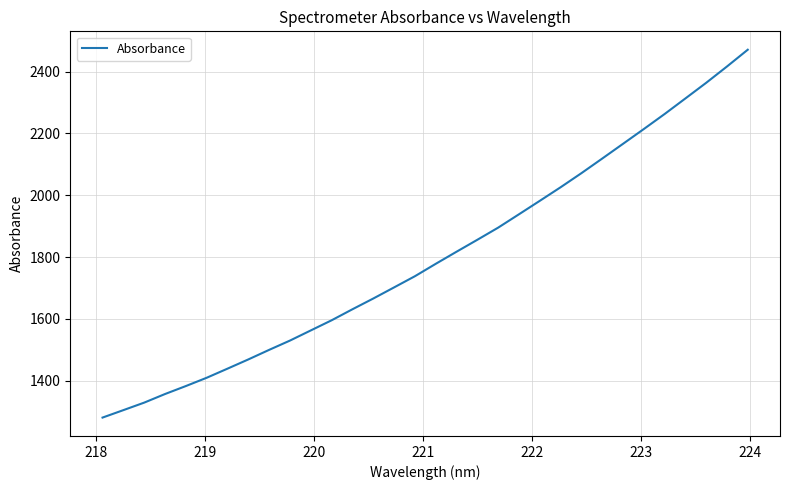

True or false: the data has more than 2 interior local peaks.

False